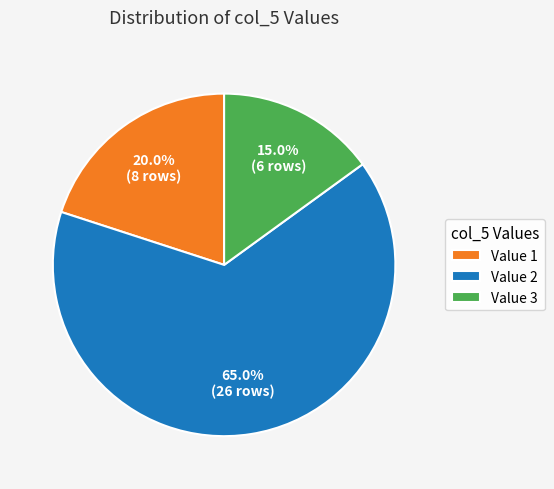

Which slice represents more than half of the pie?

Value 2